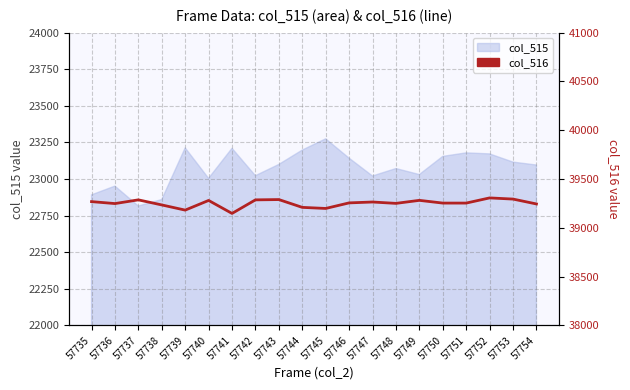

Approximately how many times larger is the value at 57754 compared to 57747?

1.0